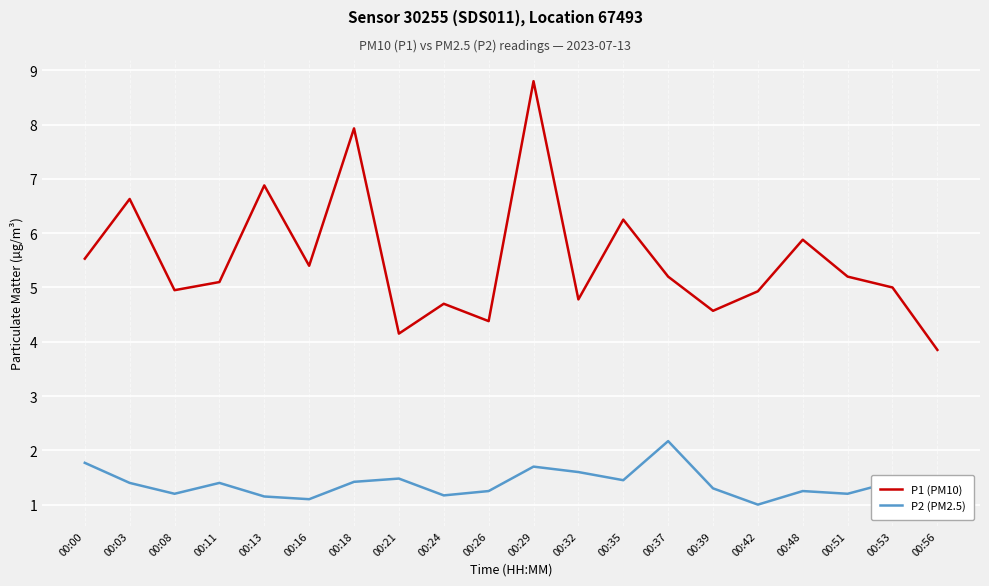

Where is P1 (PM10) nearest to the value 6?

00:48